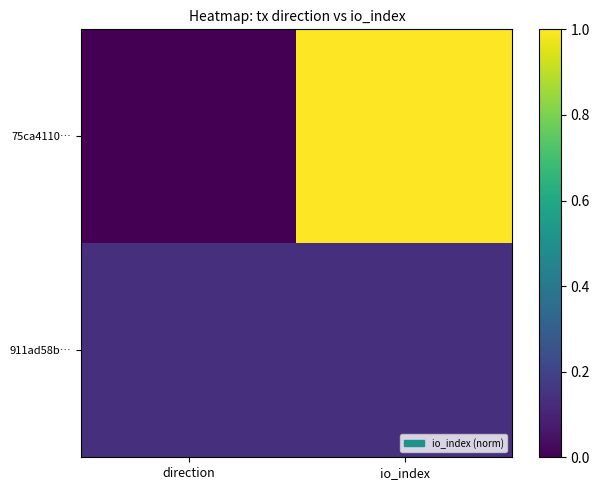

What is the total value across all series at io_index?

1.1